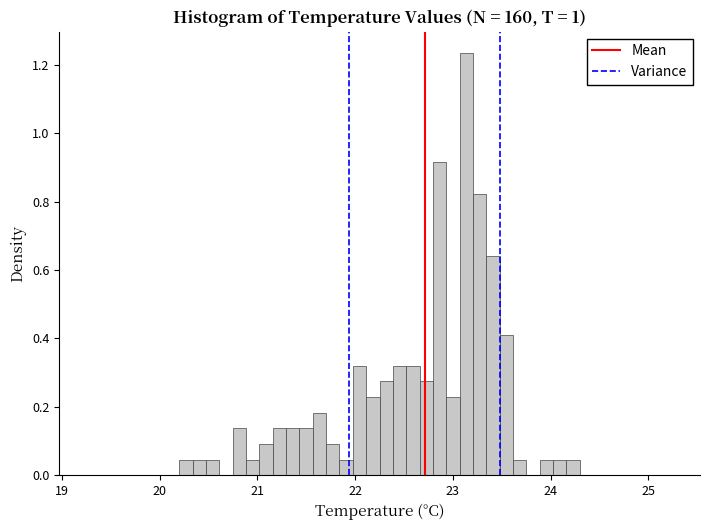

Read against the x-axis, roughly where is the centre of the tallest bar?

23.1